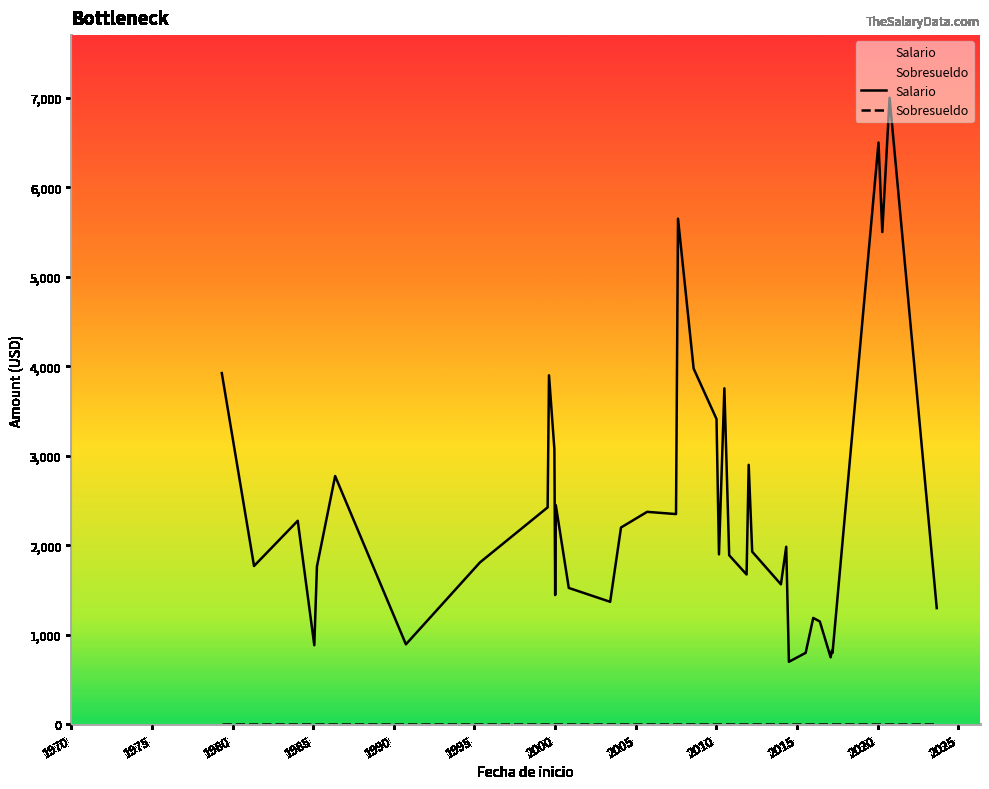

What is the difference between the maximum and minimum values in the Salario series?

6300